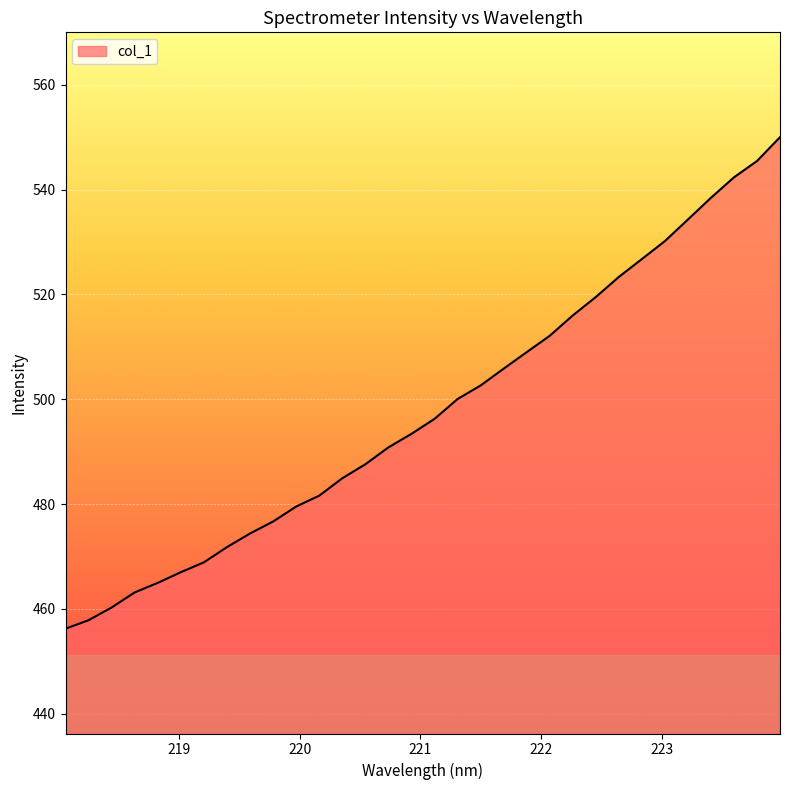

What is the greatest value displayed?

550.0